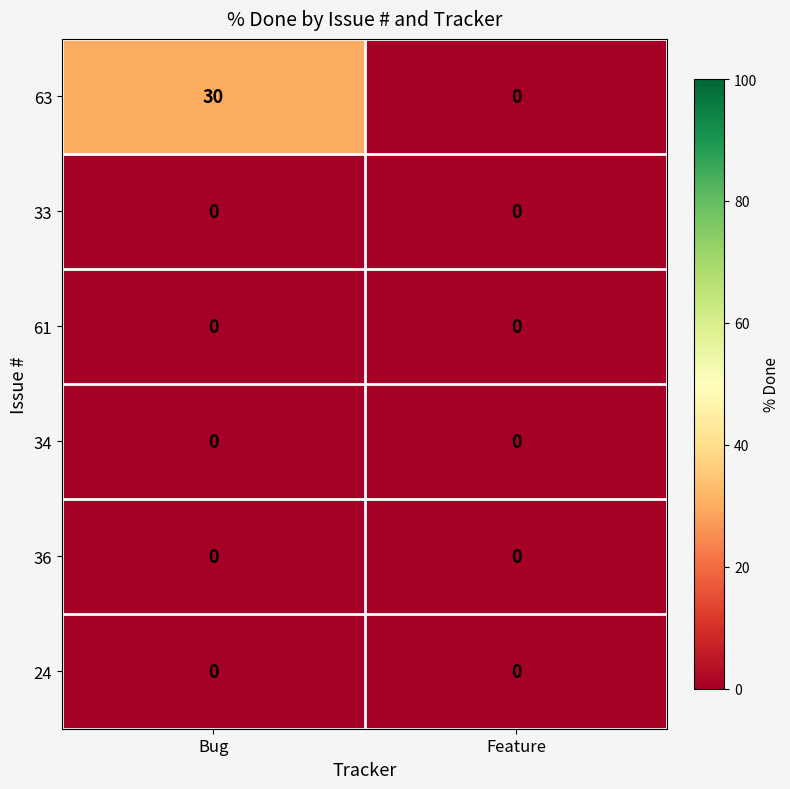

Between Bug and Feature, which series saw the biggest shift?

63